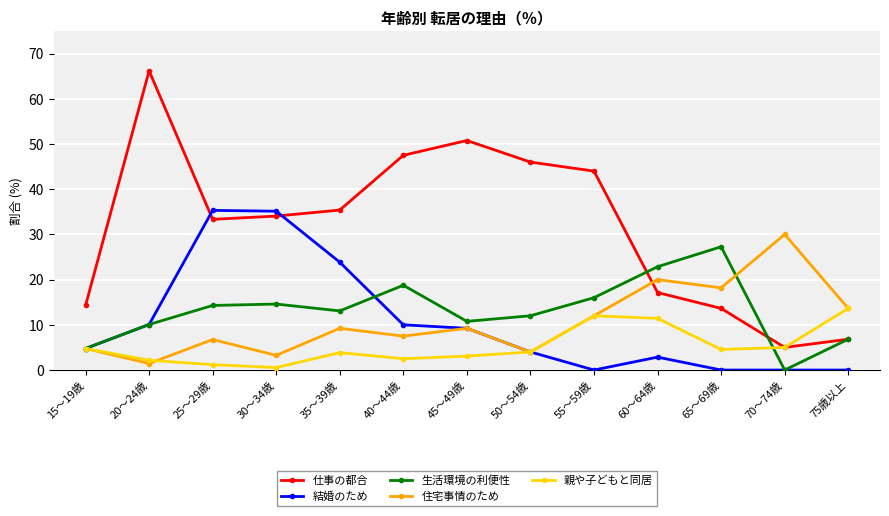

How many interior local peaks does the 生活環境の利便性 series have?

3